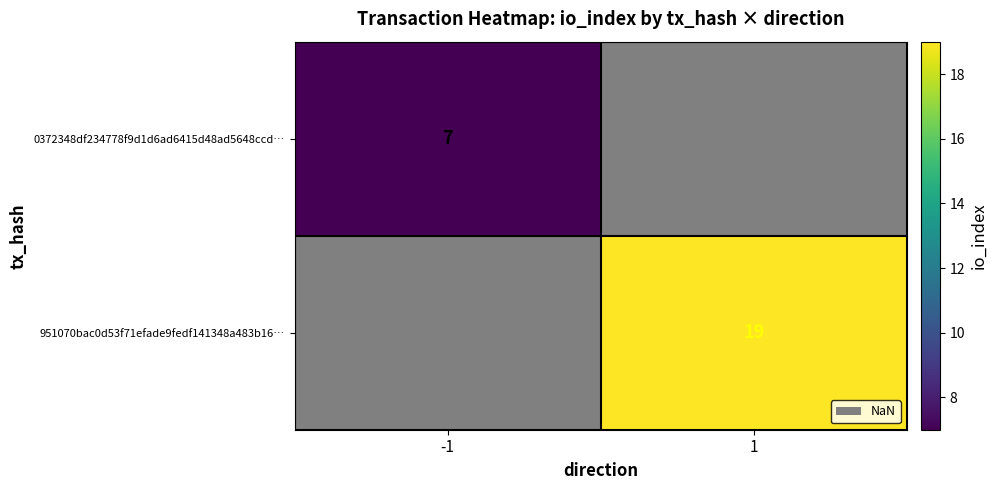

True or false: 0372348df234778f9d1d6ad6415d48ad5648ccd… has a value of 7 at -1.

True